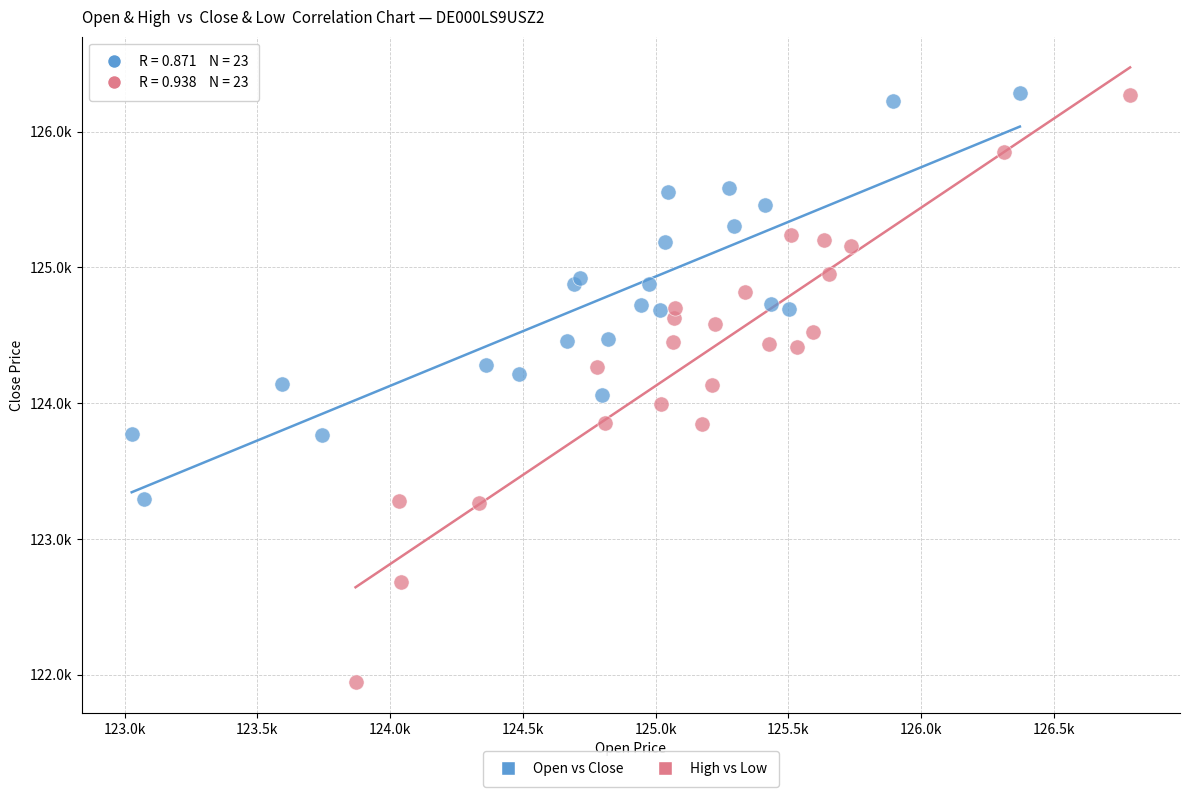

What are all the series names shown in the legend?

Open vs Close, High vs Low